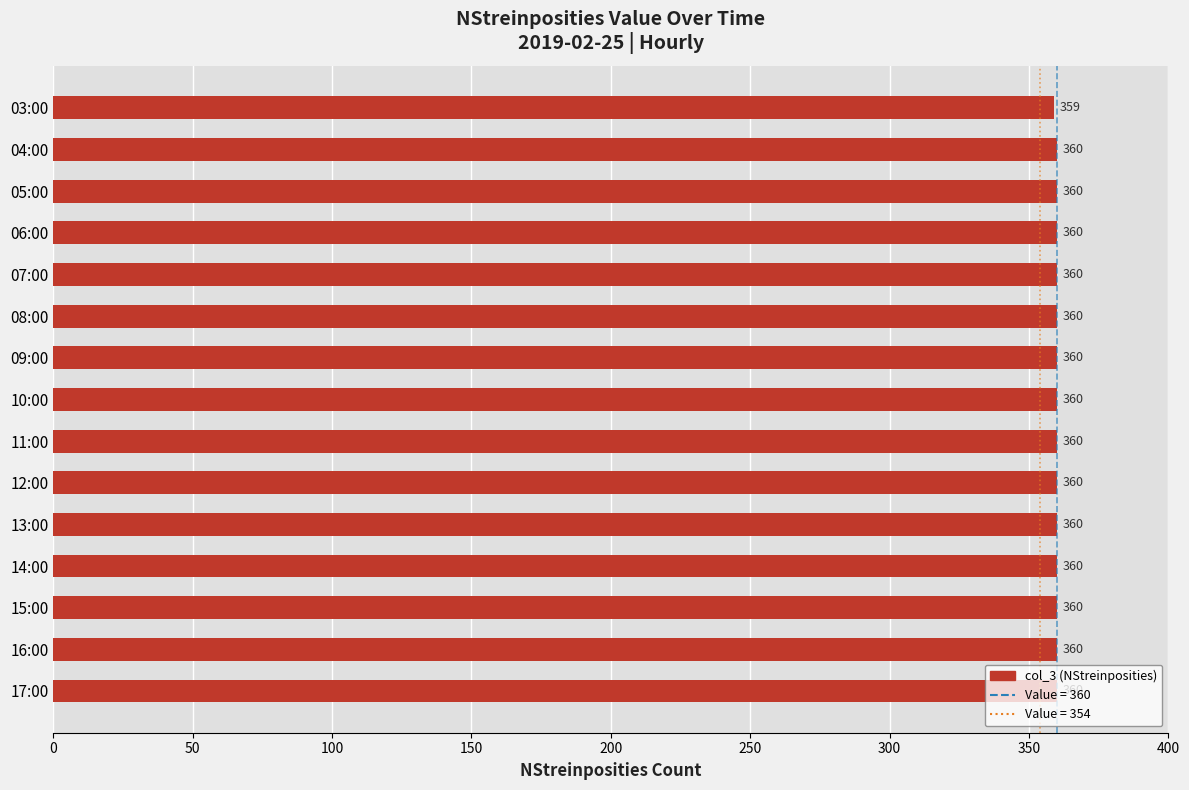

What is the change in value from 03:00 to 14:00?

+1